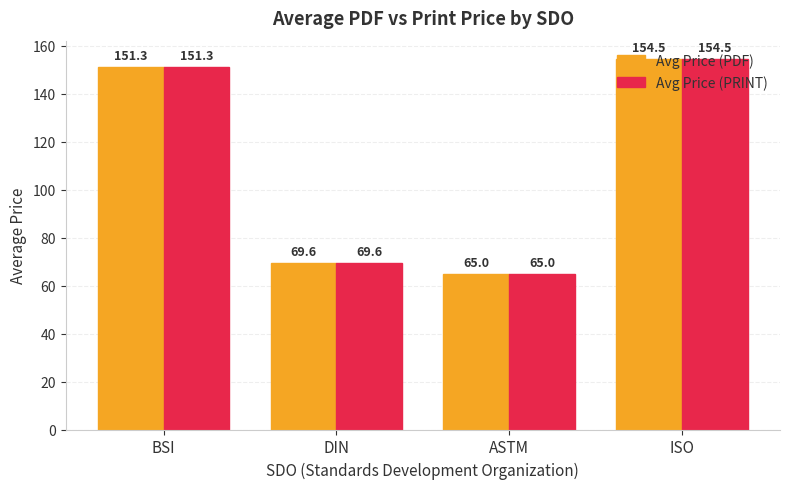

What is the value of the Avg Price (PDF) bar at the 1st from the left?

151.3